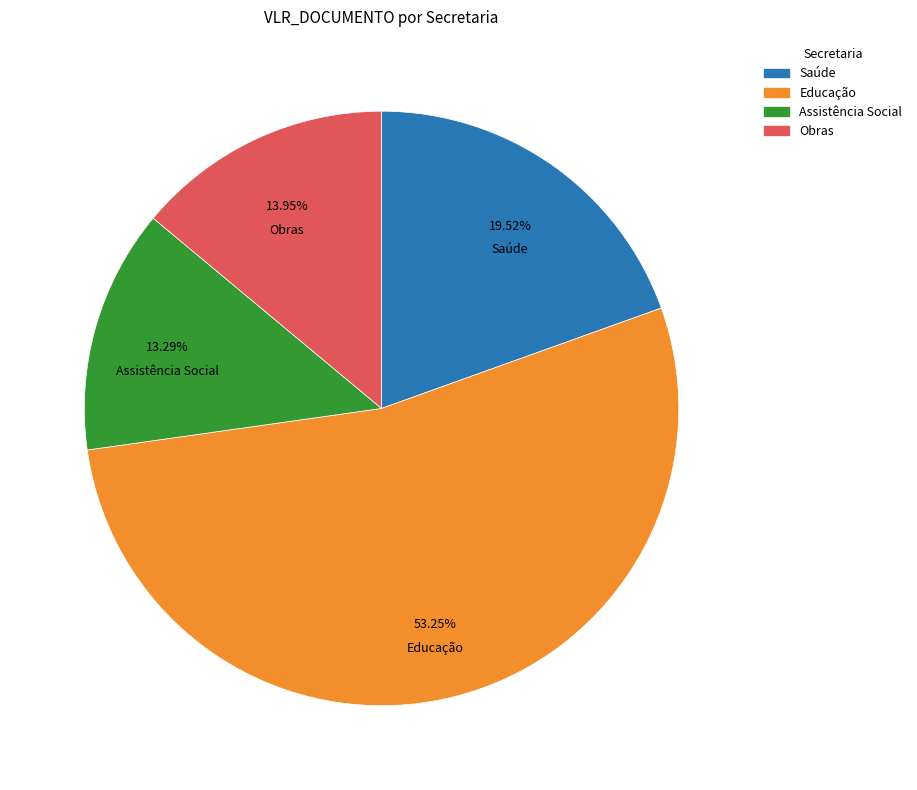

Is the sum of Educação and Saúde greater than half?

Yes